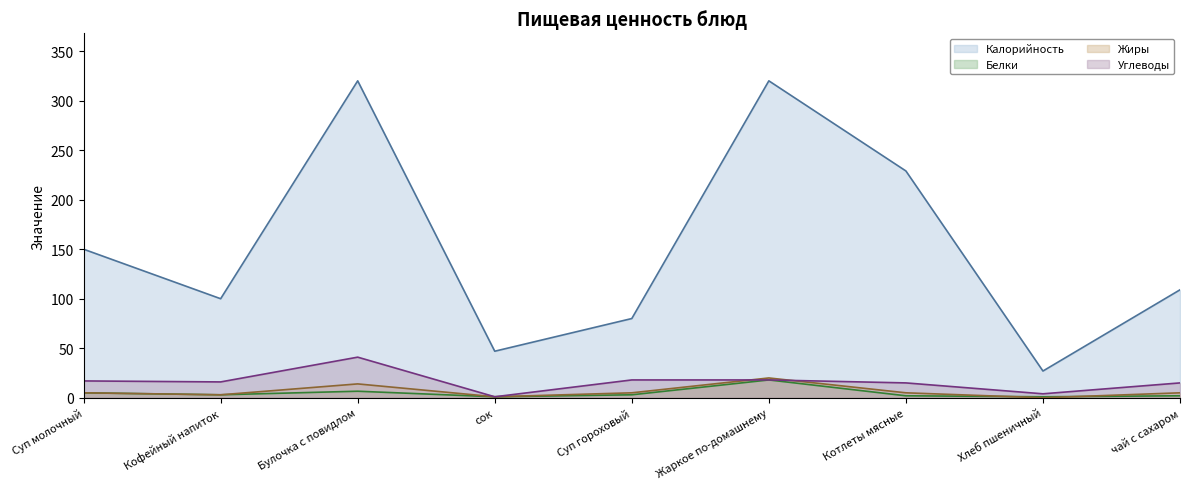

What is the difference between the highest and lowest values at Кофейный напиток?

97.0